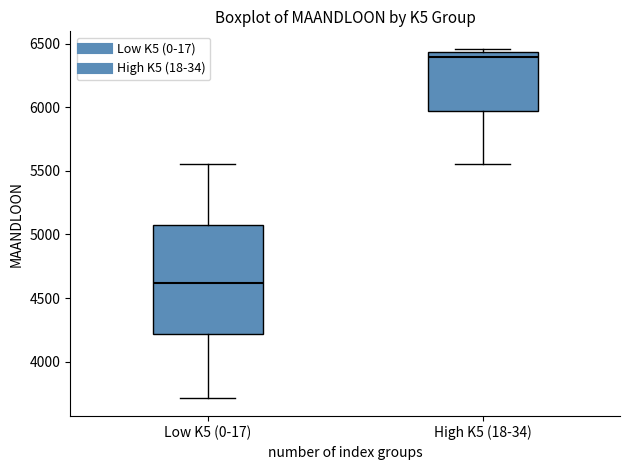

Which box has the highest median line?

High K5 (18-34)